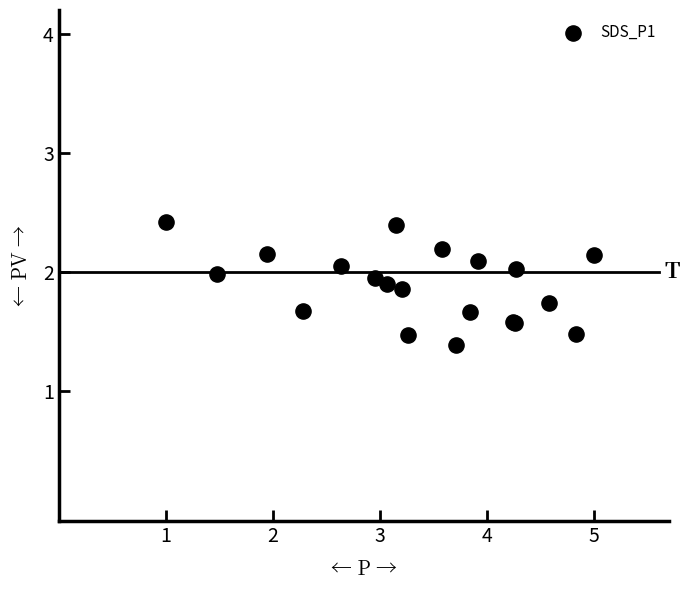

What Y value in the scatter plot is closest to 1?

1.4